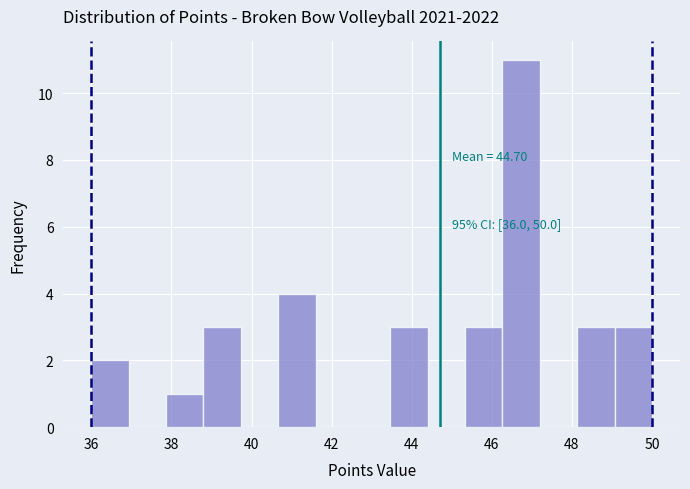

Which range on the x-axis has the tallest bar?

46.2 to 47.2